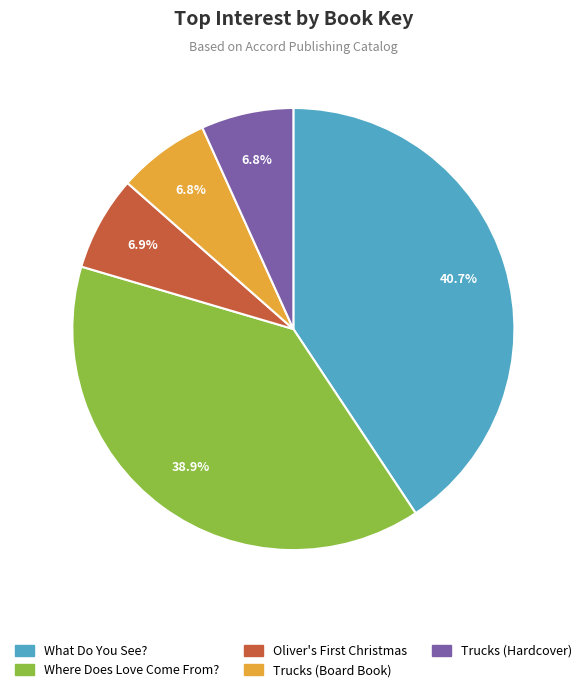

To the nearest percent, what percentage of the pie is What Do You See??

41%